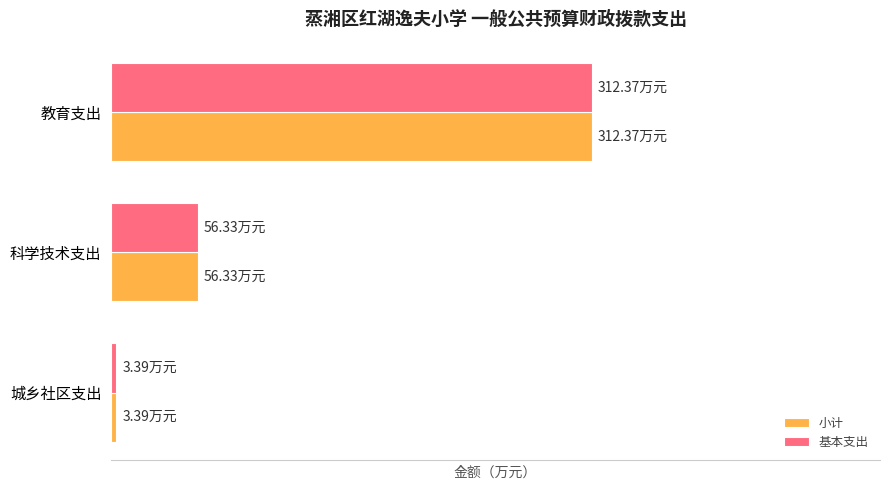

What are all the series names shown in the legend?

小计, 基本支出